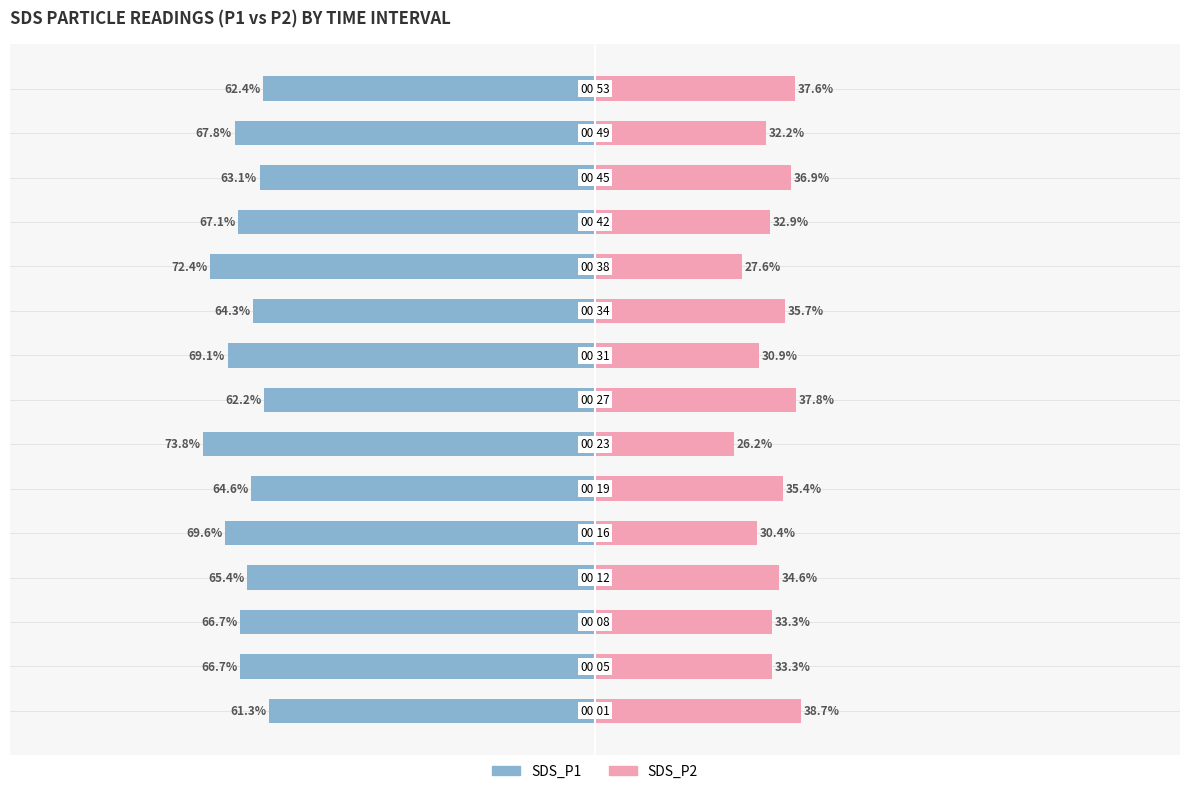

What are all the series names shown in the legend?

SDS_P1, SDS_P2